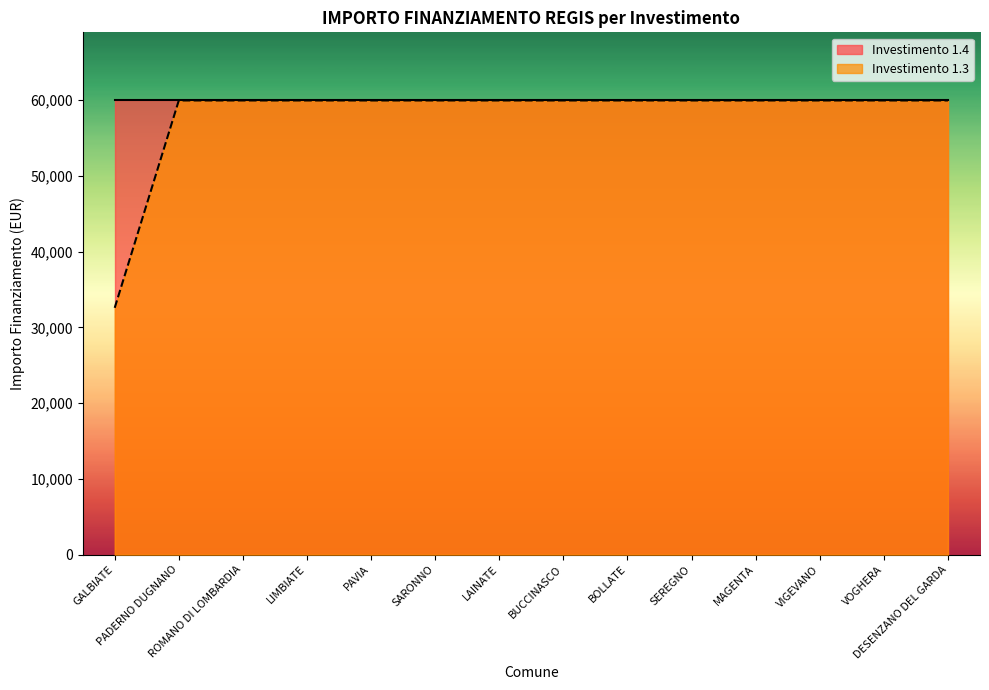

What position from the right is SARONNO?

9